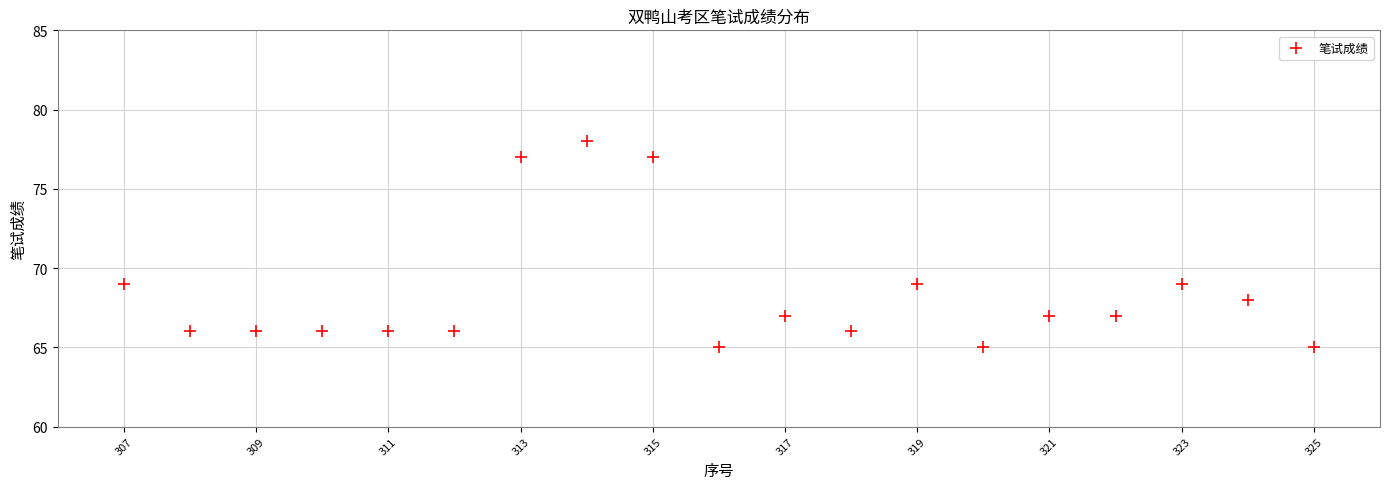

What is the range of X values (max minus min)?

18